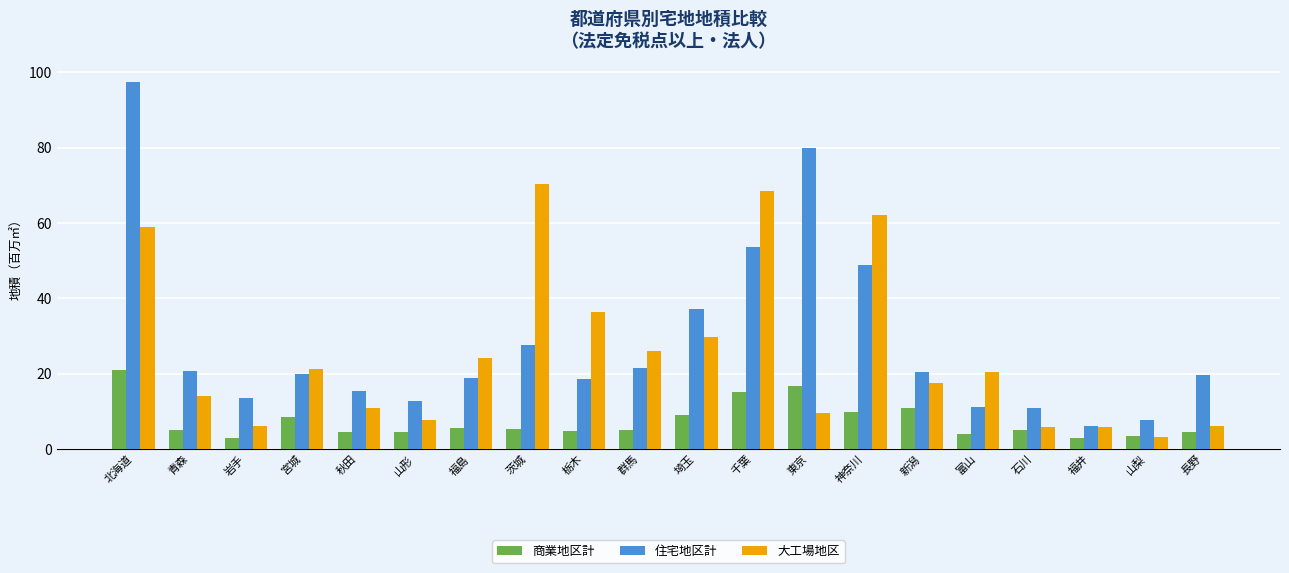

List the series in order of their peak value, highest first.

住宅地区計, 大工場地区, 商業地区計